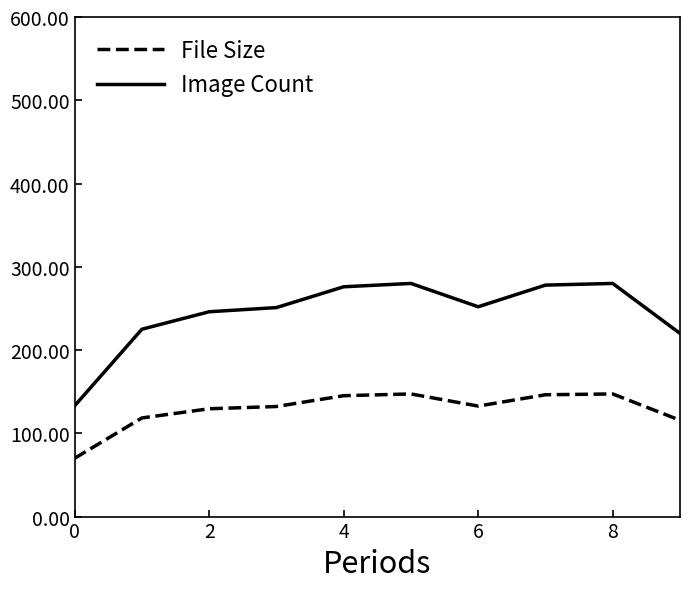

List the series in order of their peak value, lowest first.

File Size, Image Count